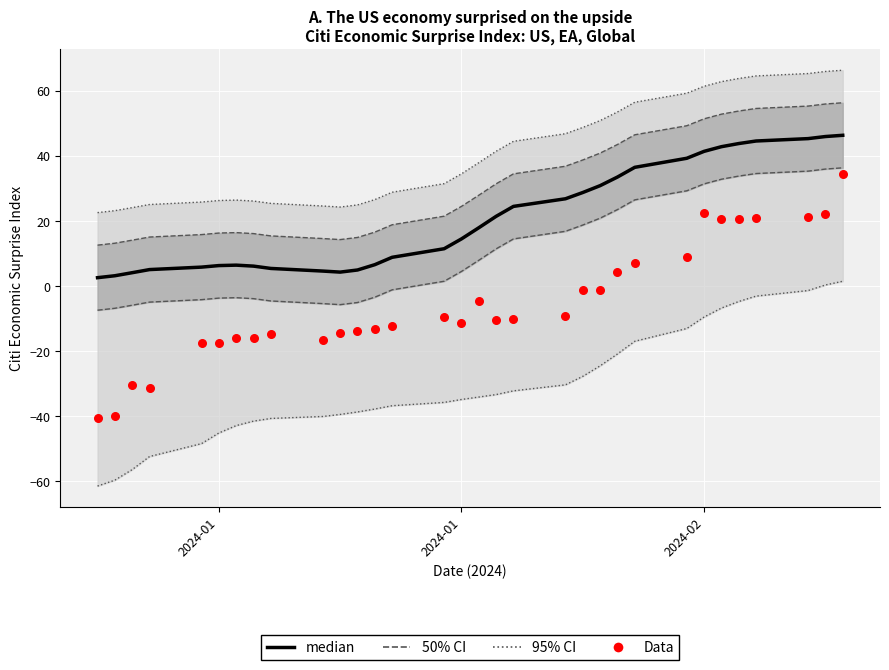

Is the value of median at 16 greater than the value of Data at 17?

Yes